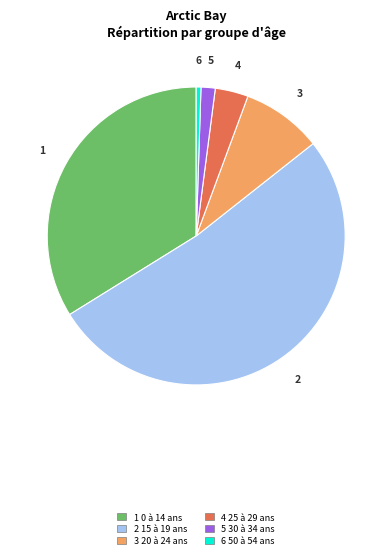

What is the smallest slice in the pie chart?

6 50 à 54 ans